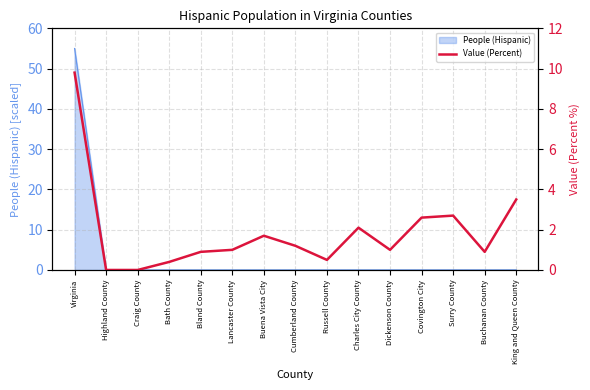

What is the difference between the values at Bland County and Dickenson County?

0.1